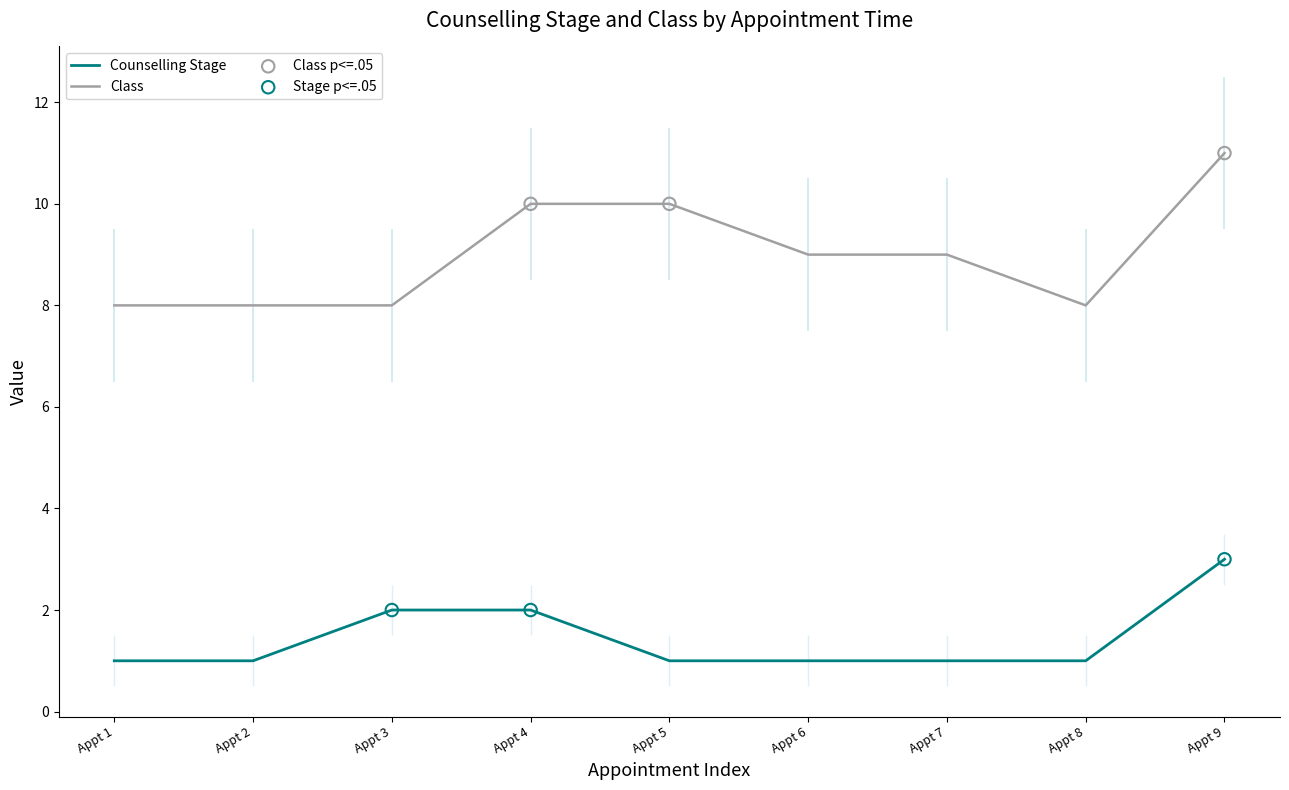

True or false: Counselling Stage and Class cross at least once.

False